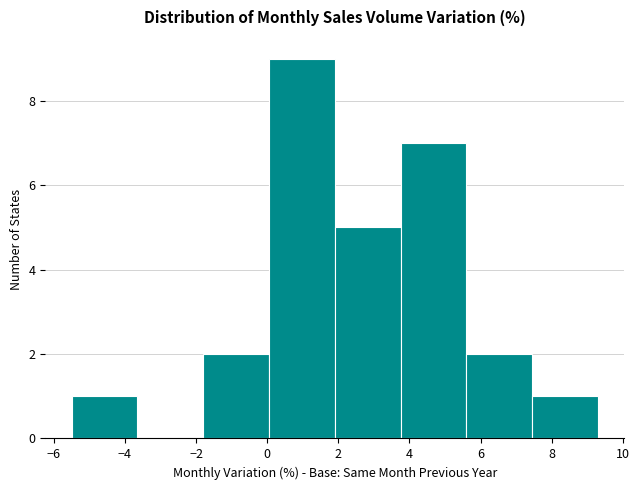

Which range on the x-axis has the tallest bar?

0.05 to 1.90